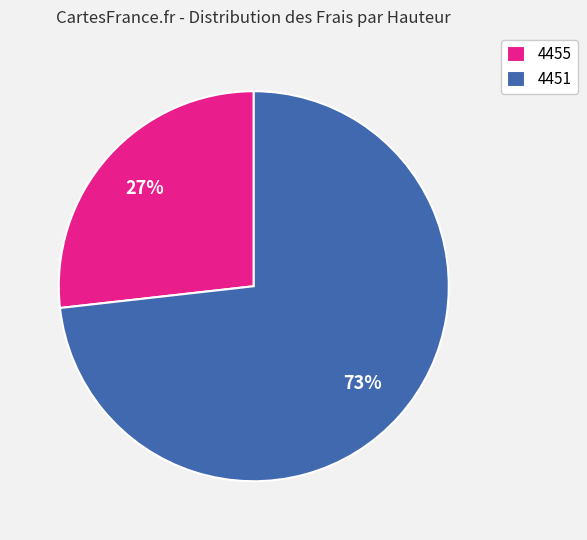

True or false: 4455 accounts for 27% of the total.

True